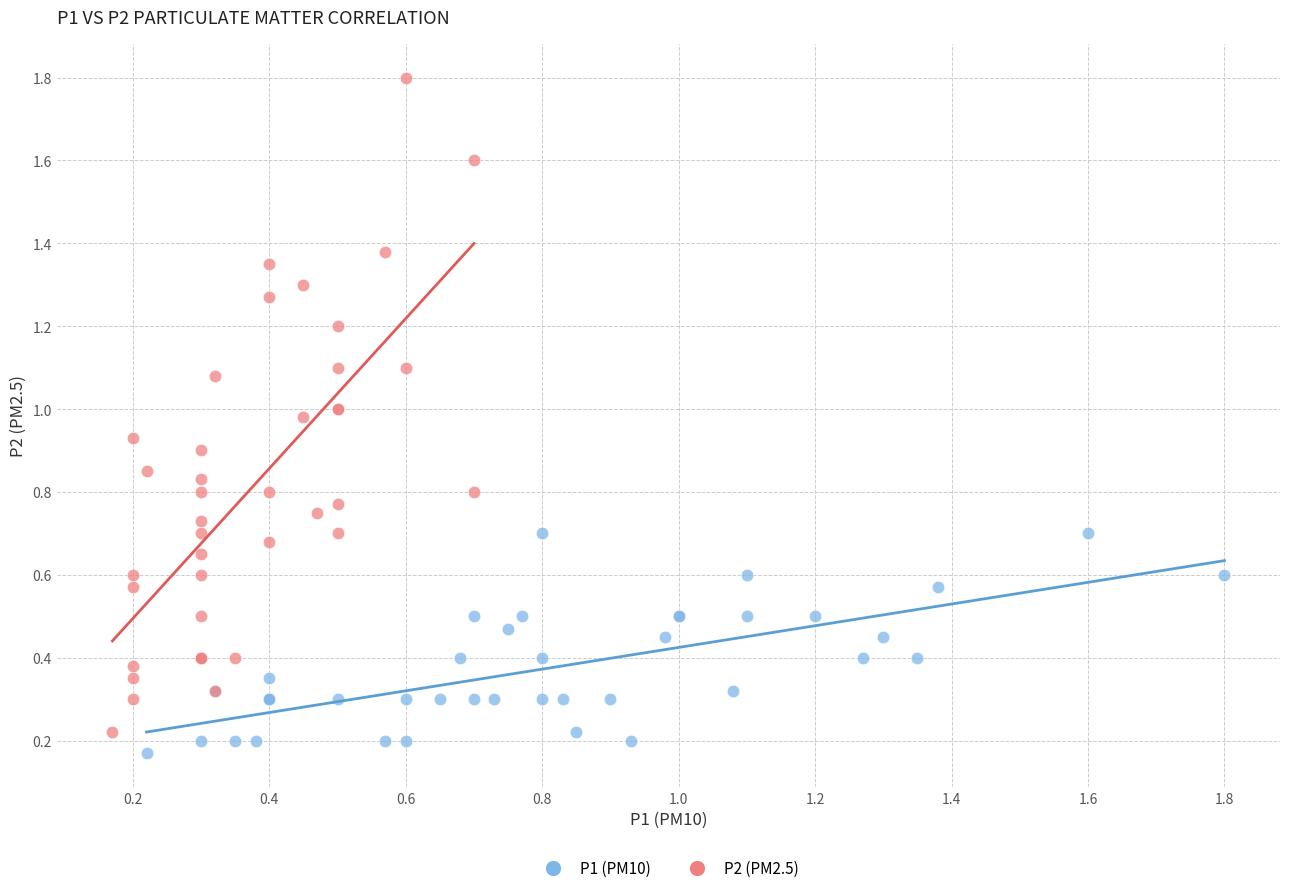

Which series reaches the minimum Y coordinate?

P1 (PM10)